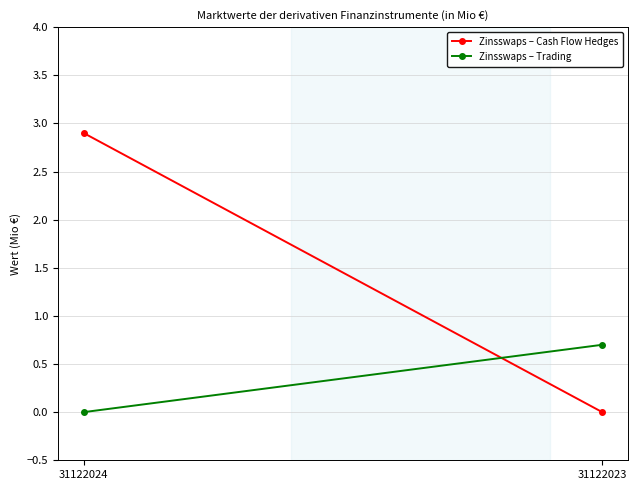

Count the number of categories in the chart.

2